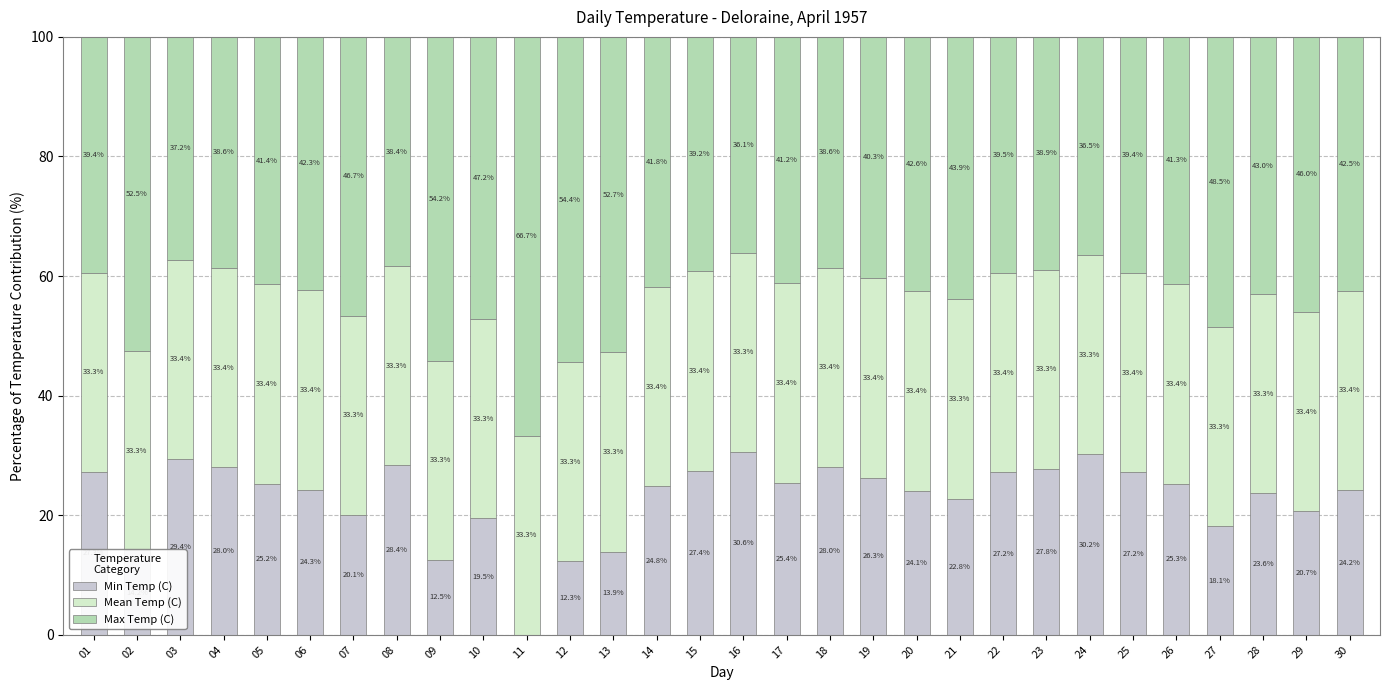

What is the total value across all series at 11?

100.0